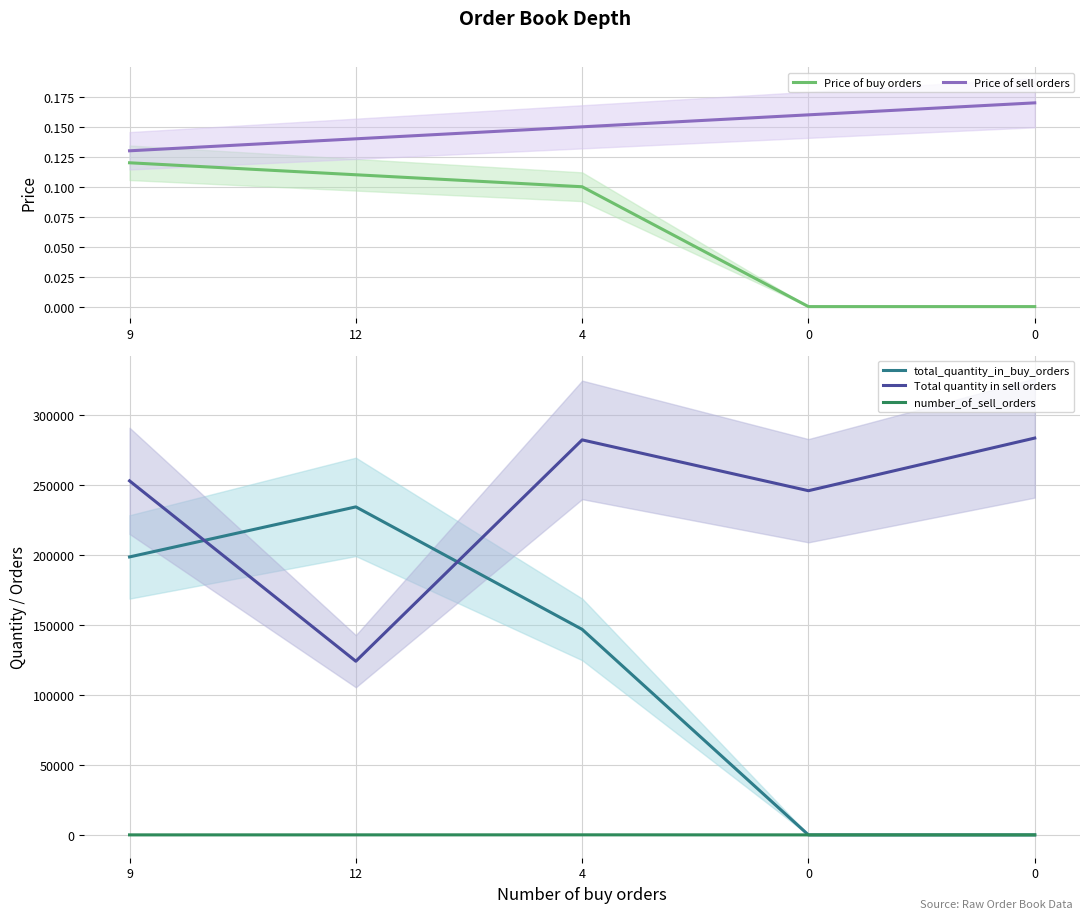

Does the chart display data point markers on the line(s)?

No